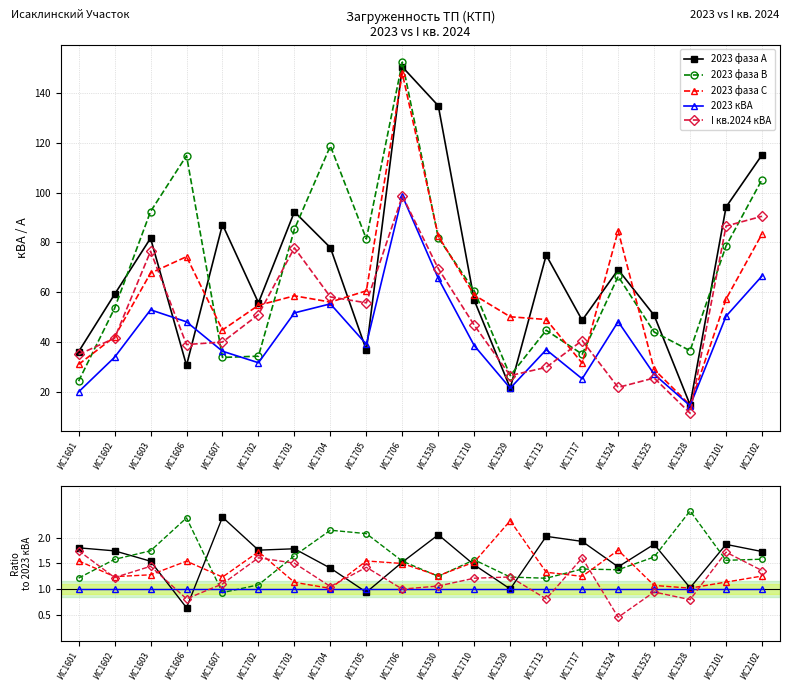

Is it true that 2023 фаза А equals 1.4 at ИС1524?

True